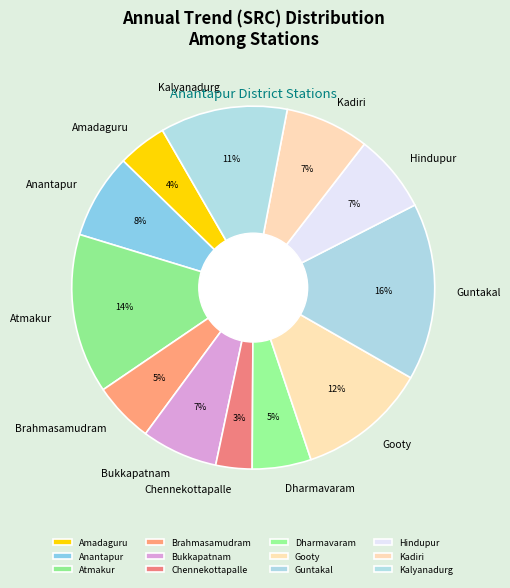

To the nearest percent, what percentage of the pie is Kalyanadurg?

11%